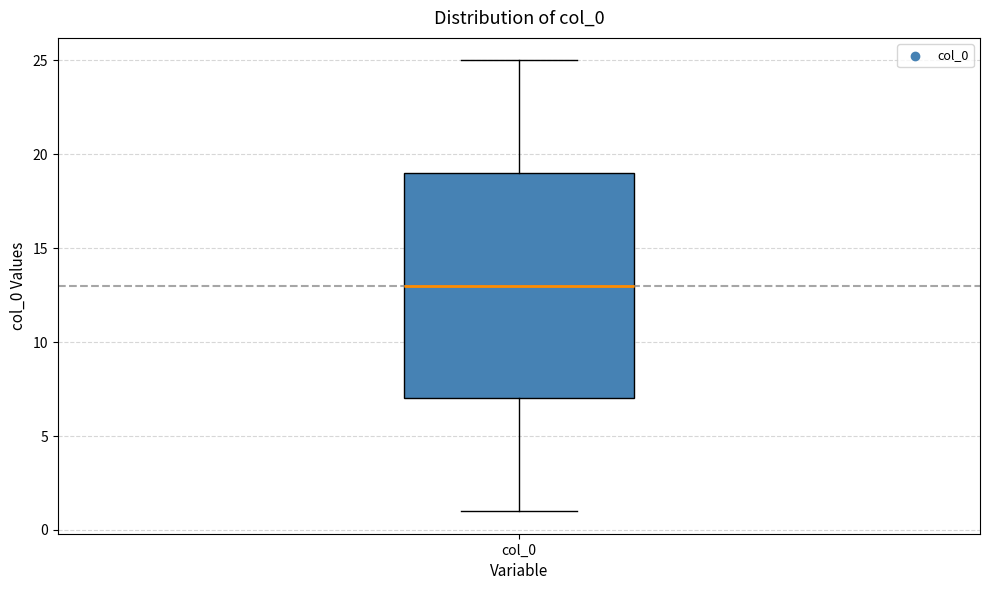

Read this box plot against the y-axis: the position of the median line, the range covered by the box, and the ends of both whiskers. The values are not printed on the chart, so give them approximately, as read against the axis.

median 13, box 7 to 19, whiskers 1 to 25